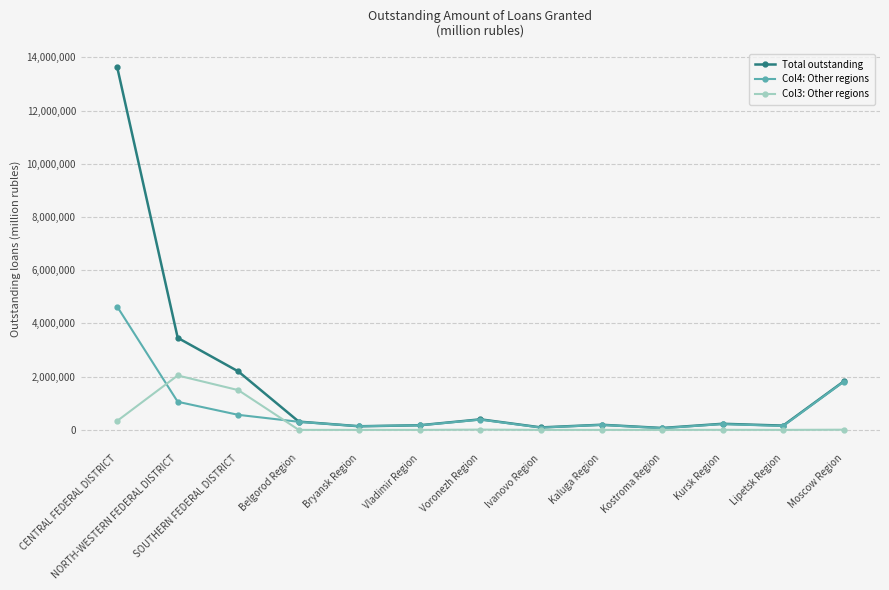

What is the minimum value for Col4: Other regions?

63659